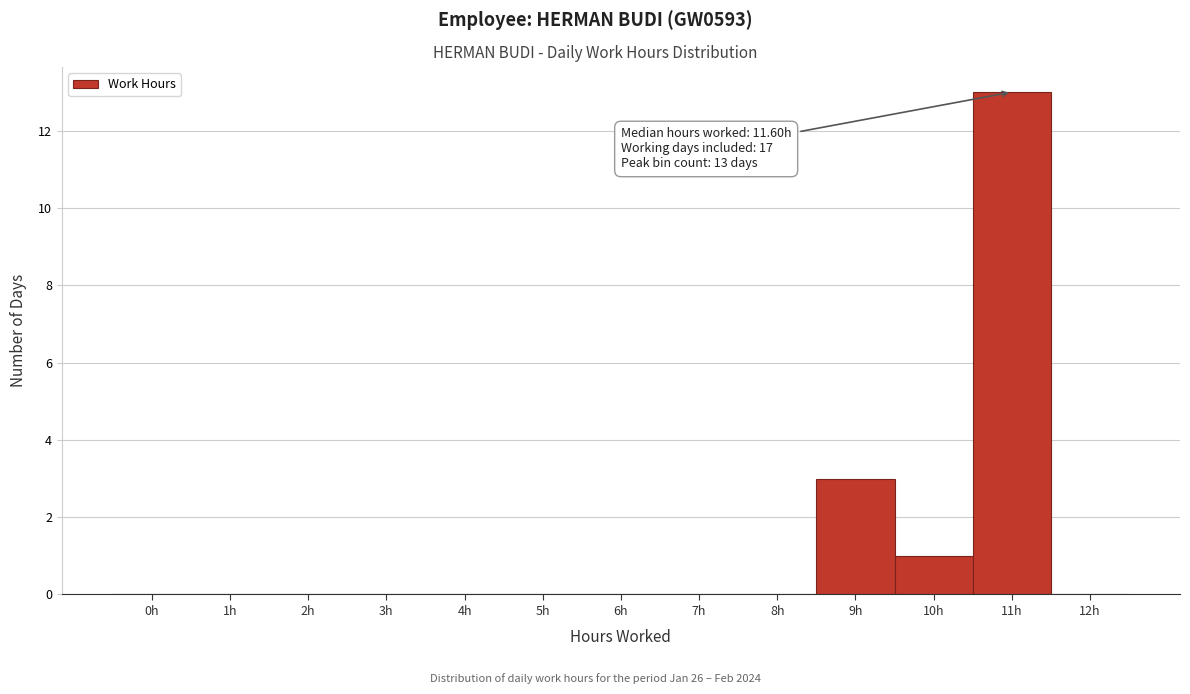

Reading right to left, list all the values displayed in this chart.

12h=0	11h=13	10h=1	9h=3	8h=0	7h=0	6h=0	5h=0	4h=0	3h=0	2h=0	1h=0	0h=0